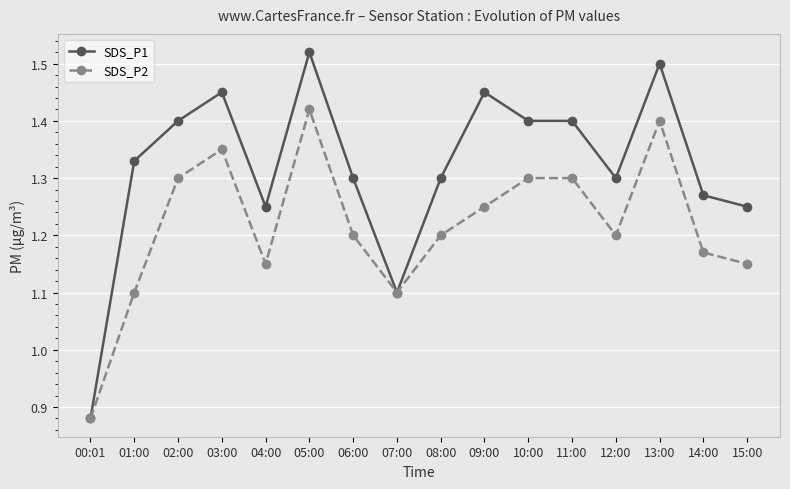

At how many categories does at least one series exceed 1?

15